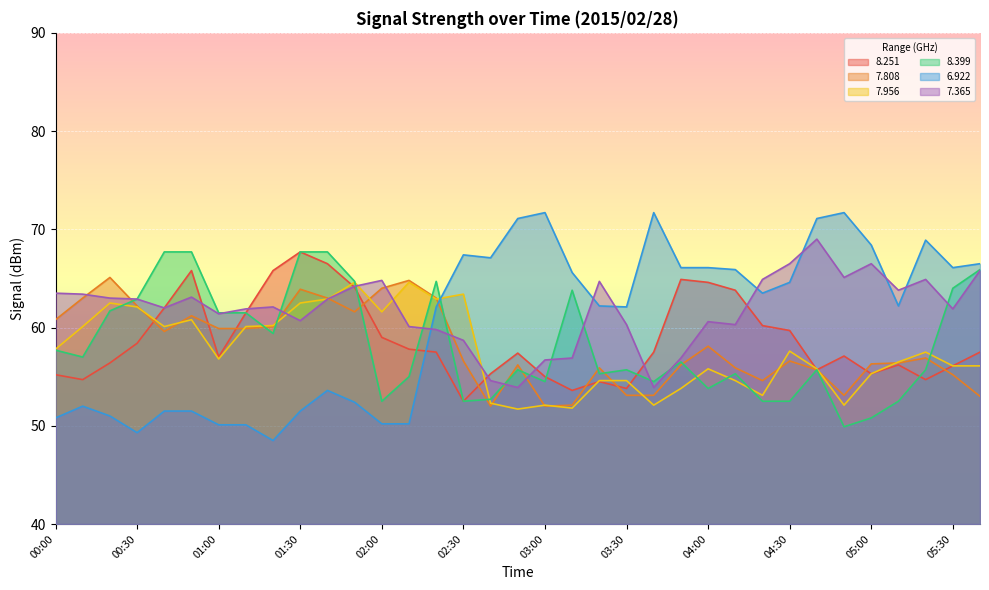

At which category does the chart reach its minimum across all series?

01:20